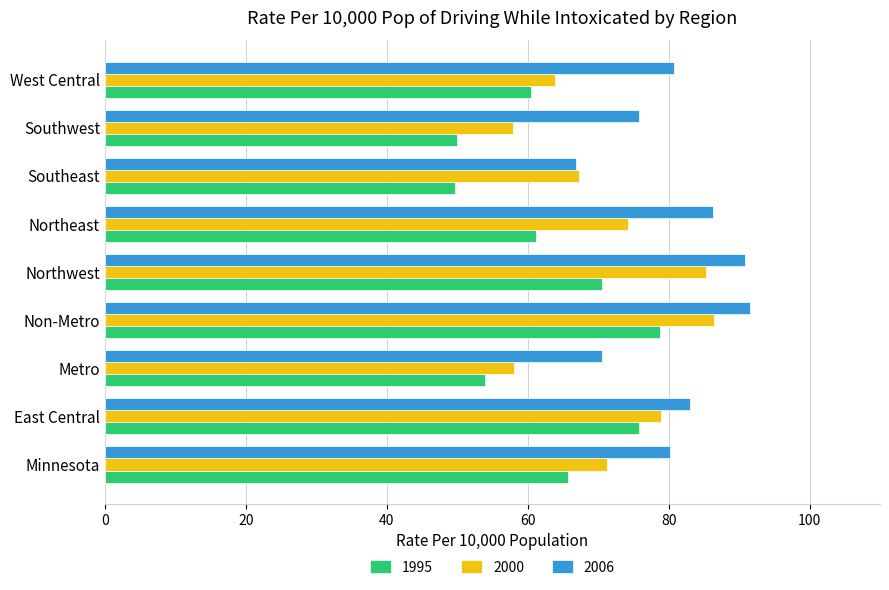

What is the difference between the maximum and minimum values in the 2000 series?

28.6